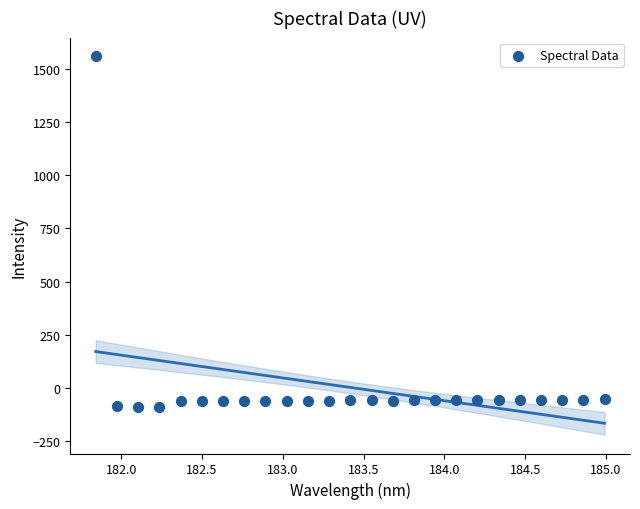

What is the range of Y values (max minus min)?

1646.6